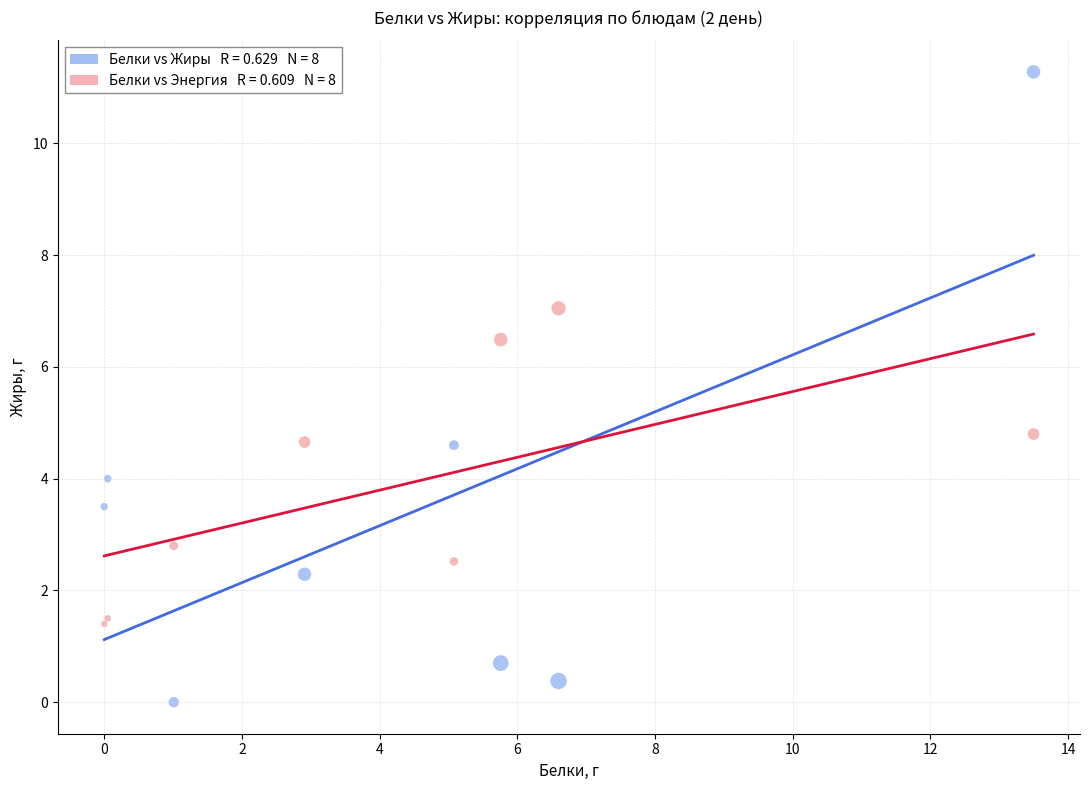

Across all series, what Y value is closest to 5?

4.8